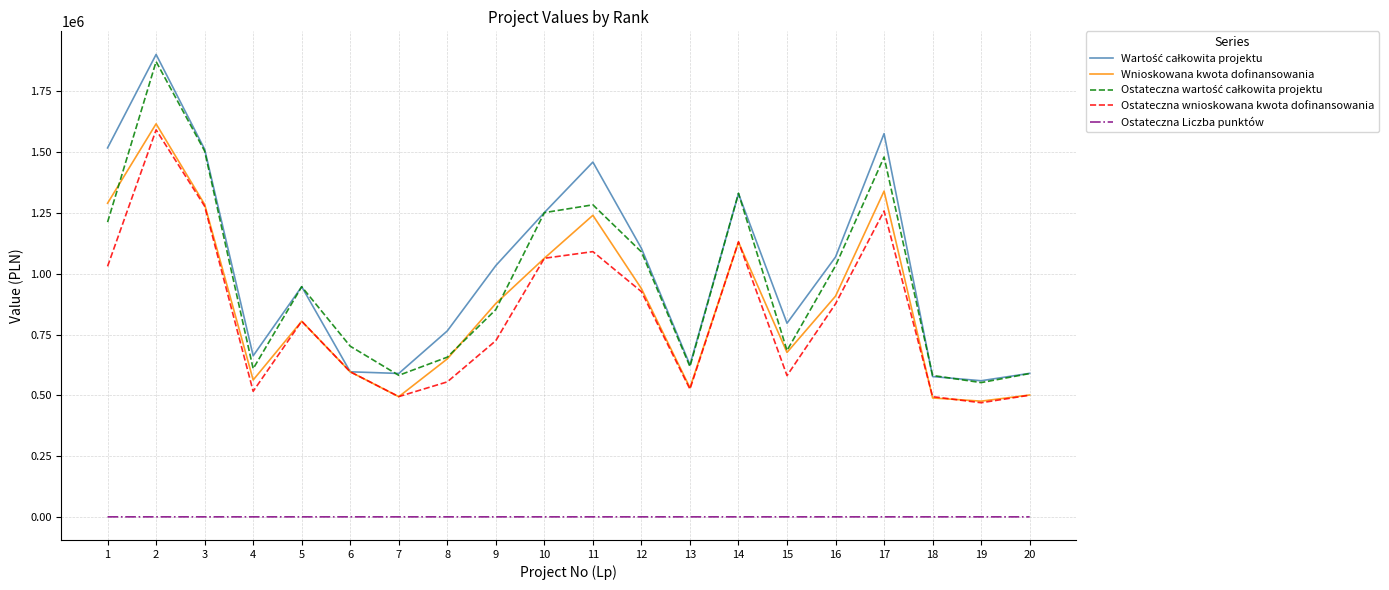

Does the chart display data point markers on the line(s)?

No